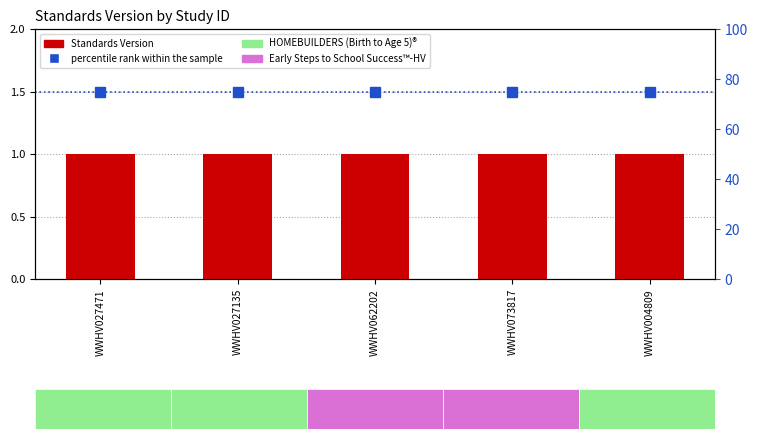

Rank the series at WWHV027471 from highest to lowest value.

percentile rank within the sample, Standards Version